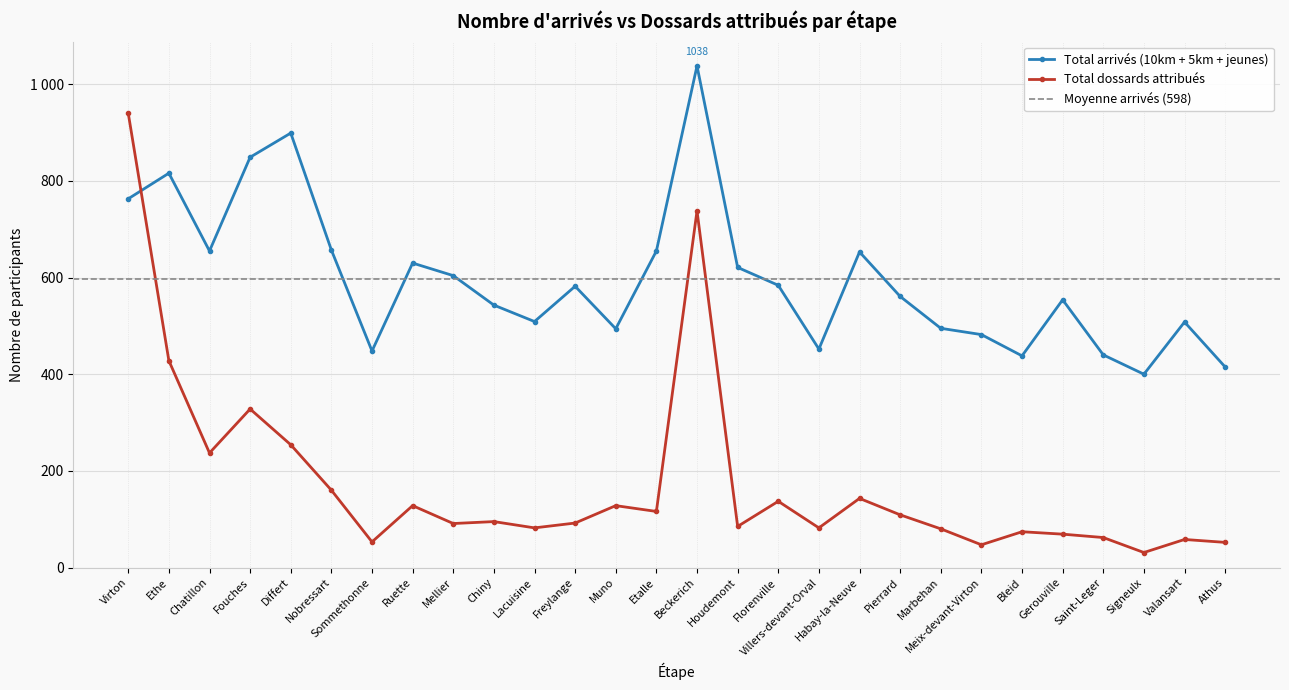

What is the smallest value displayed?

31